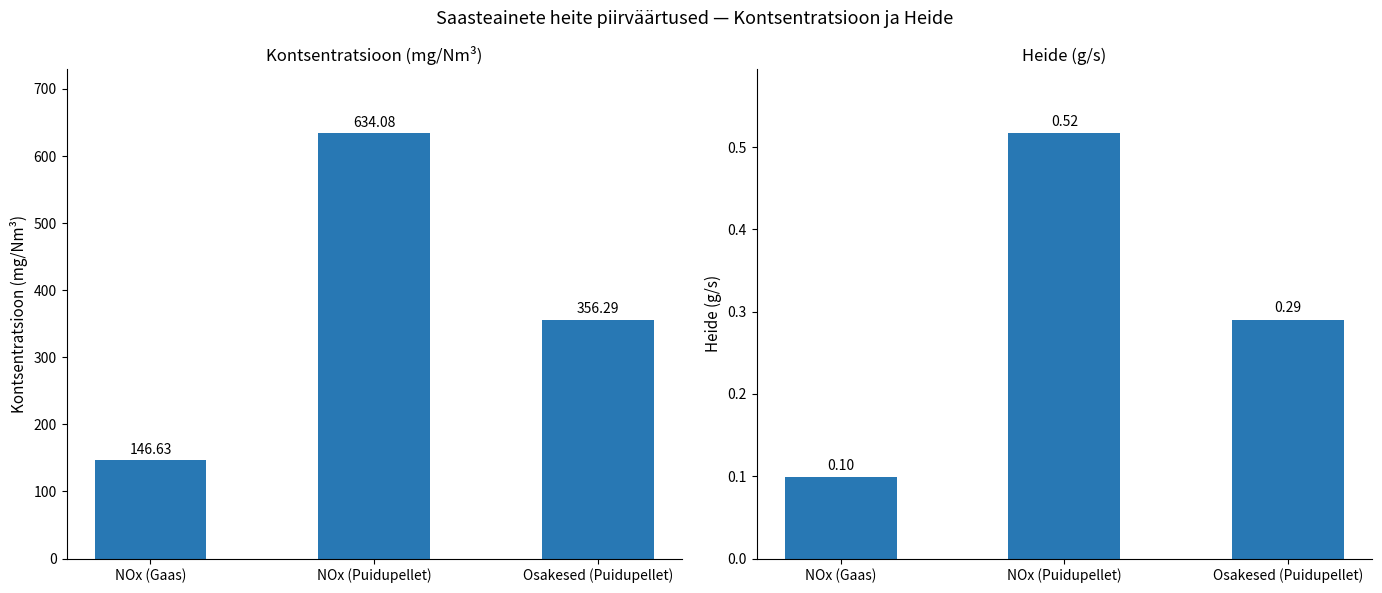

At which label does Heide (g/s) reach its peak?

NOx (Puidupellet)